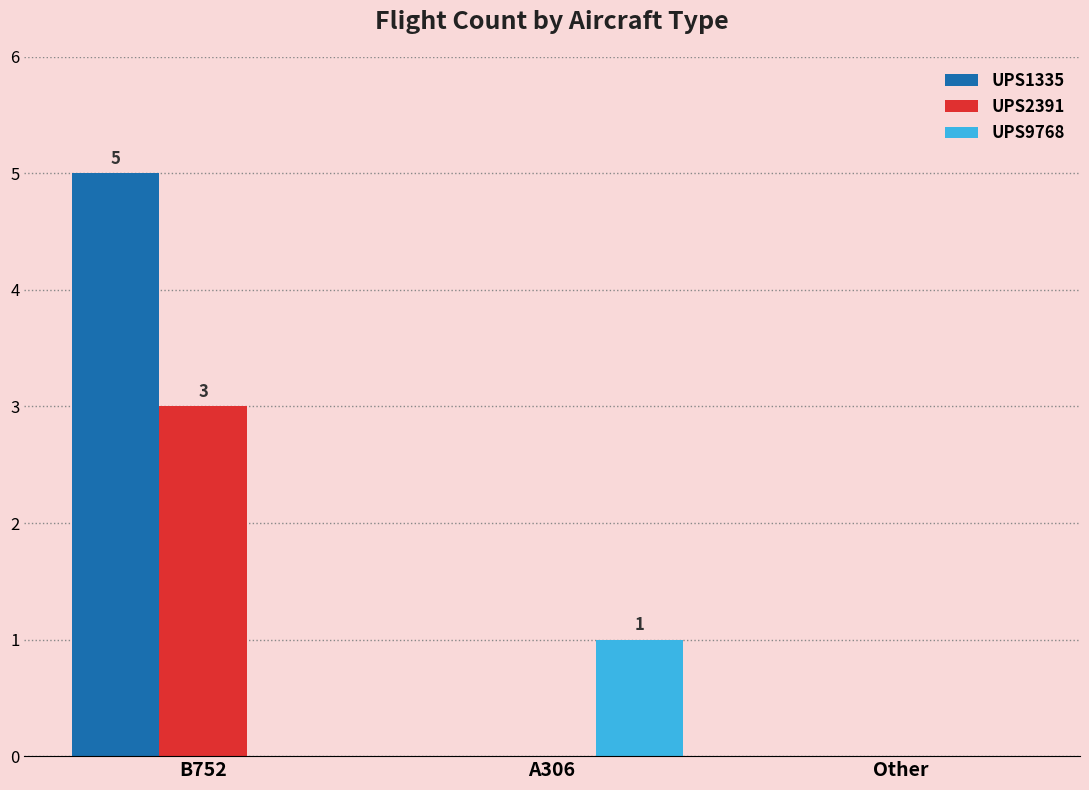

How many groups of bars are there?

3